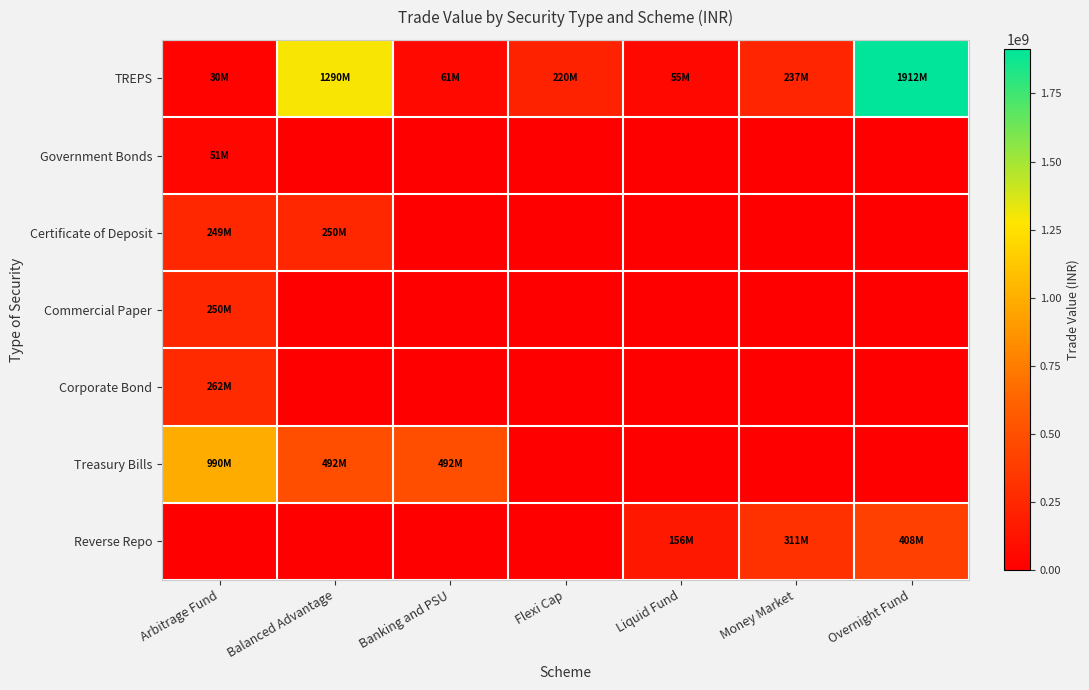

Which series changed the most between Money Market and Overnight Fund?

TREPS